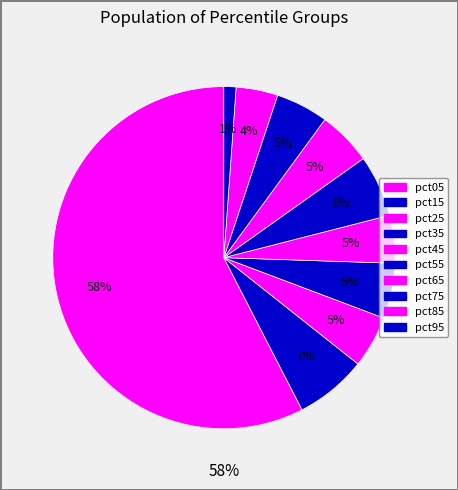

The pct55 slice represents 1% of the pie. True or false?

False